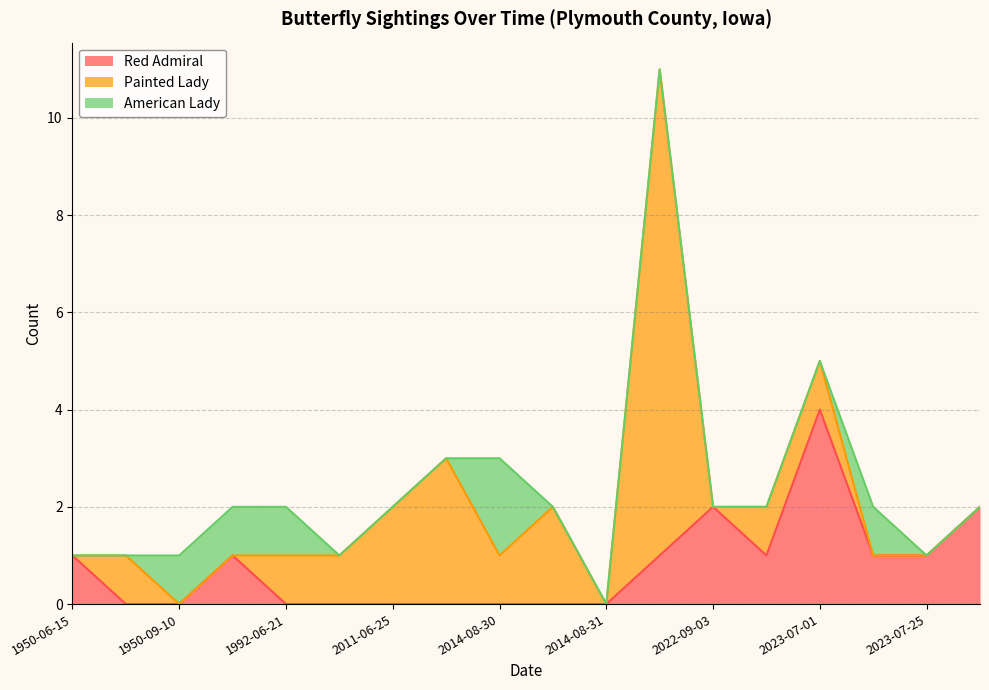

How many data points in Red Admiral are above 1?

3